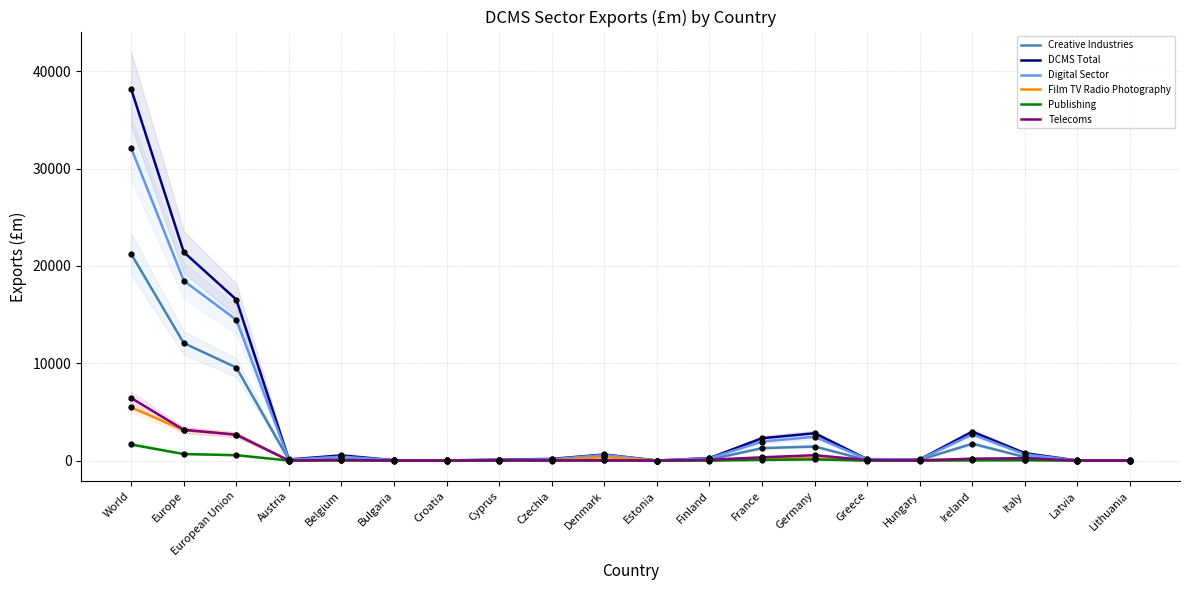

Which series has the widest spread of Y values?

DCMS Total